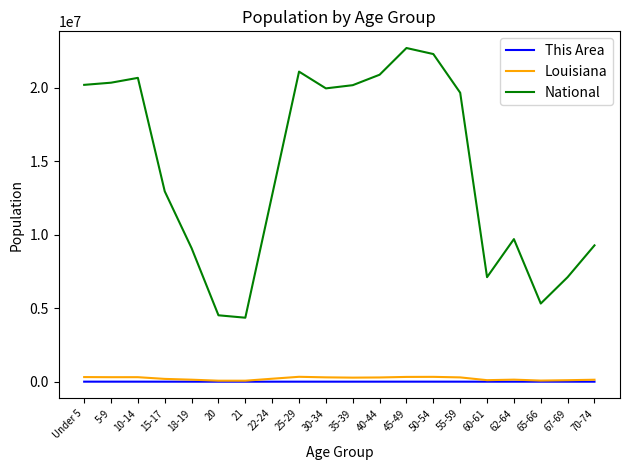

Which series has the largest total across all categories?

National